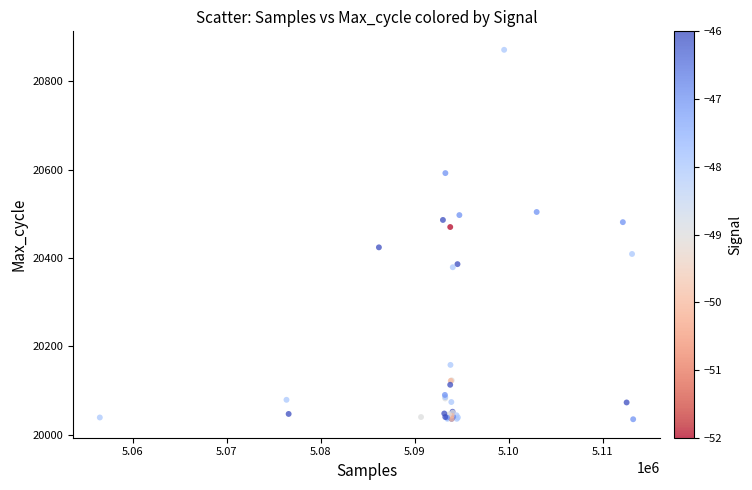

What Y value in the scatter plot is closest to 20453?

20470